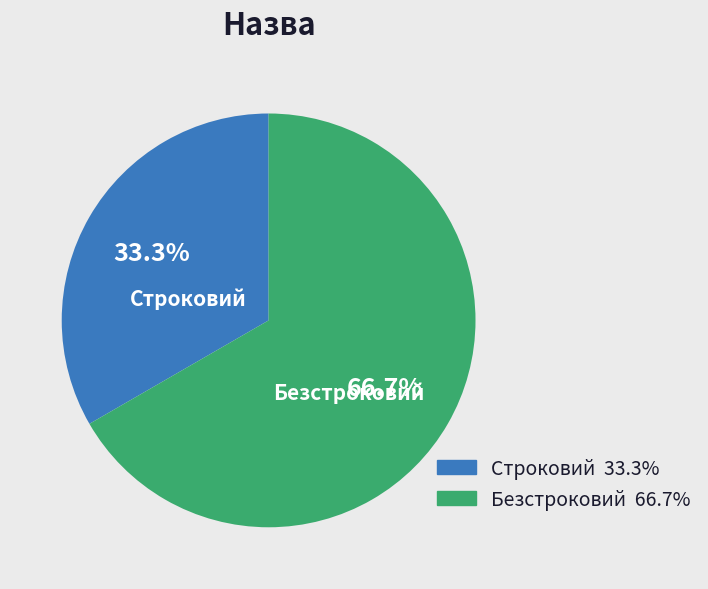

Which slice is the largest?

Безстроковий